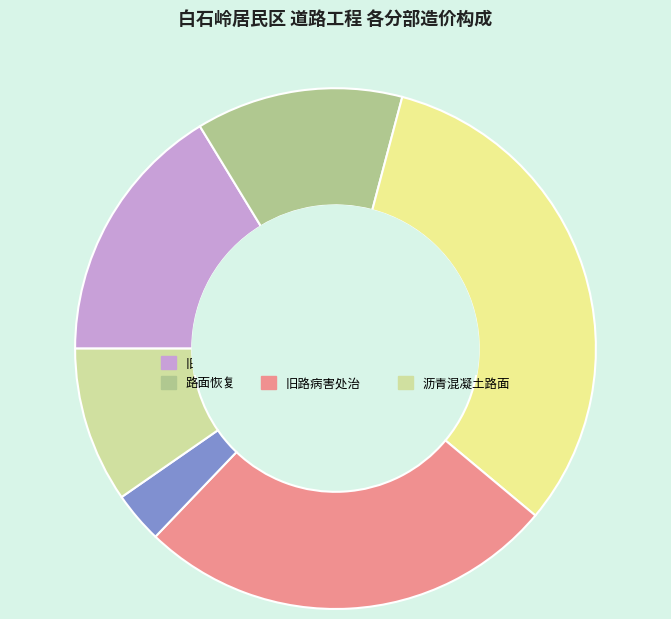

Is there any slice that represents more than half of the pie?

No